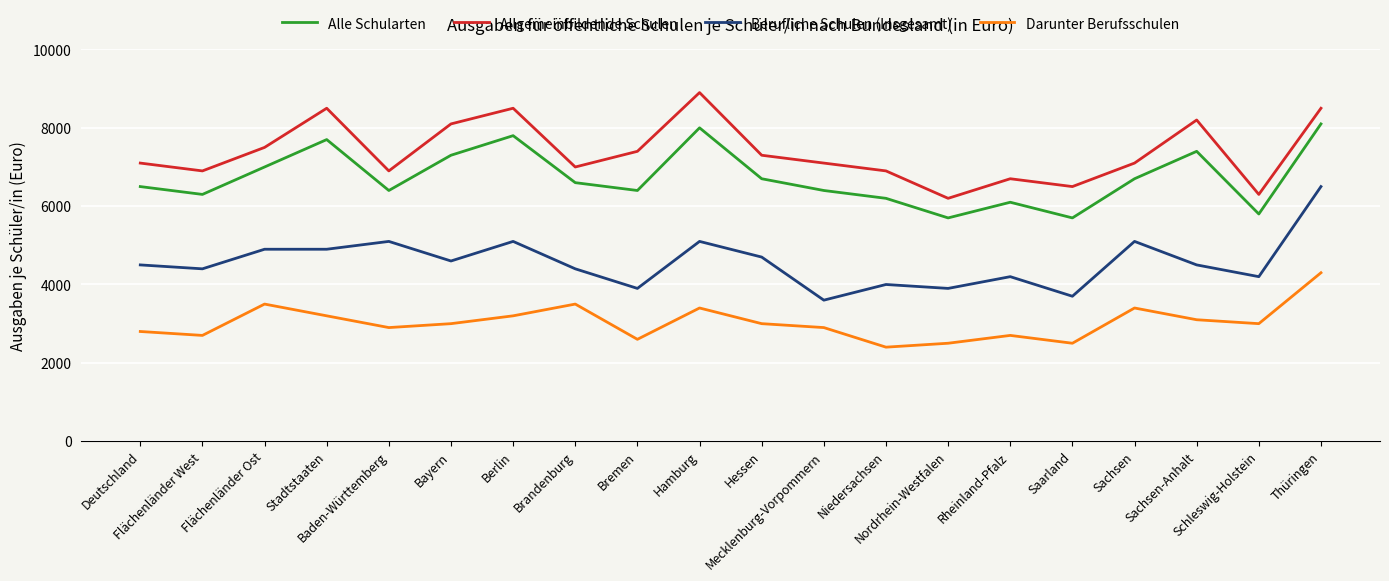

What are all the series names shown in the legend?

Alle Schularten, Allgemeinbildende Schulen, Berufliche Schulen (Insgesamt), Darunter Berufsschulen